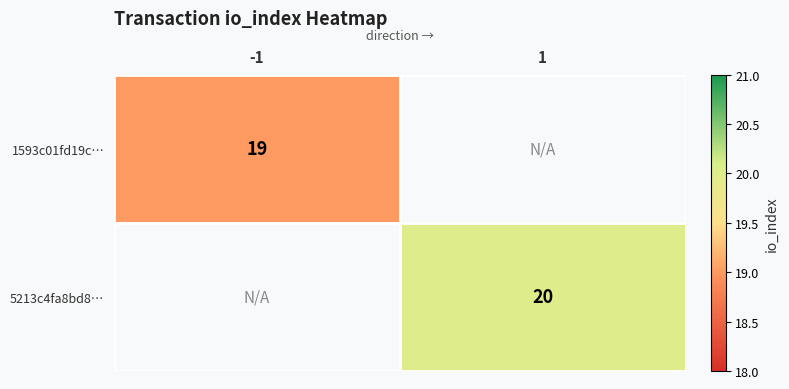

The 1593c01fd19c… series shows 19 at -1. True or false?

True